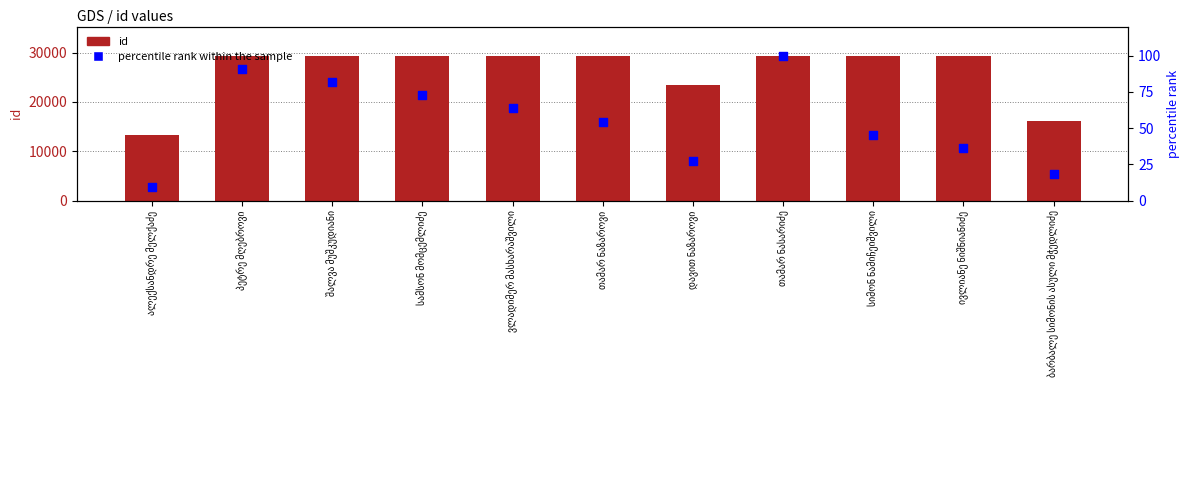

What is the total value across all series at ივლიანე ნიშნიანიძე?

29285.4